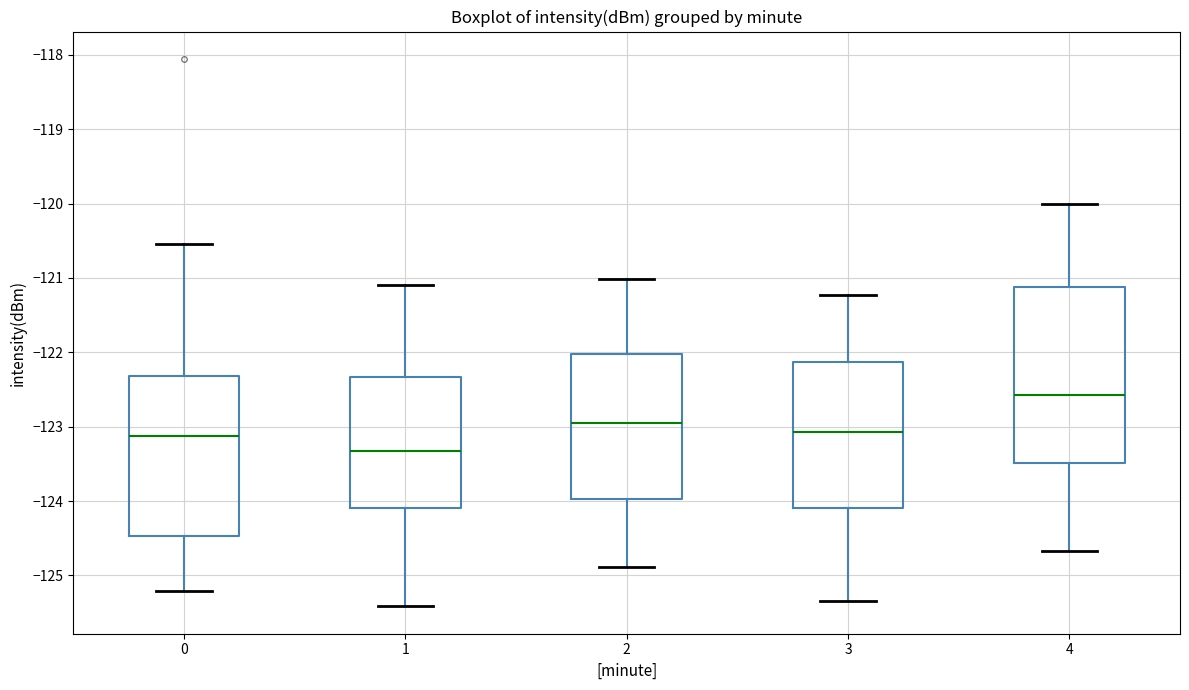

Reading left to right, transcribe this box plot: for each box, give where its median line is, the range the box spans, and where its two whiskers end, as read against the y-axis. The values are not printed on the chart, so give them approximately, as read against the axis.

0: median -123.1, box -124.5 to -122.3, whiskers -125.2 to -120.5
1: median -123.3, box -124.1 to -122.3, whiskers -125.4 to -121.1
2: median -122.9, box -124.0 to -122.0, whiskers -124.9 to -121.0
3: median -123.1, box -124.1 to -122.1, whiskers -125.3 to -121.2
4: median -122.6, box -123.5 to -121.1, whiskers -124.7 to -120.0